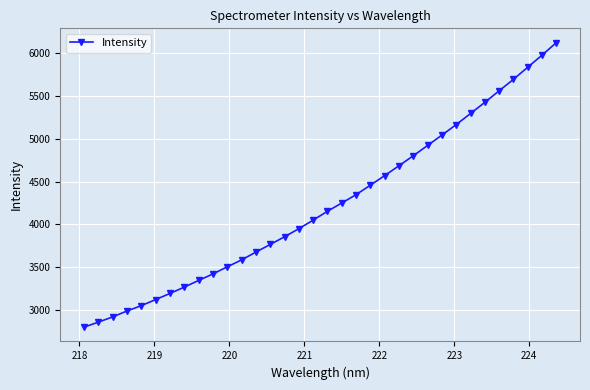

What is the minimum value shown in the chart?

2797.5